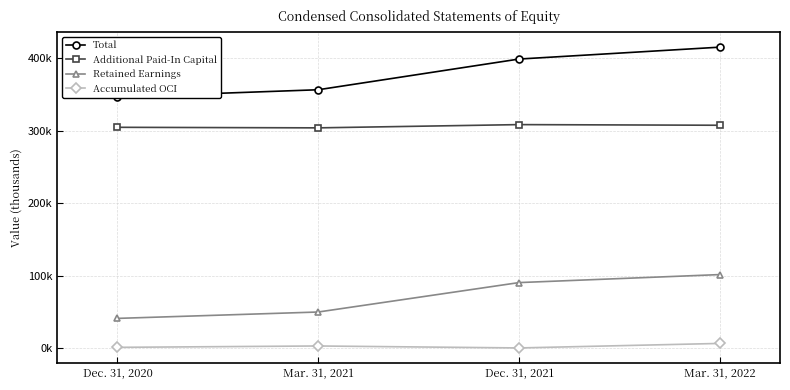

Does the chart display data point markers on the line(s)?

Yes